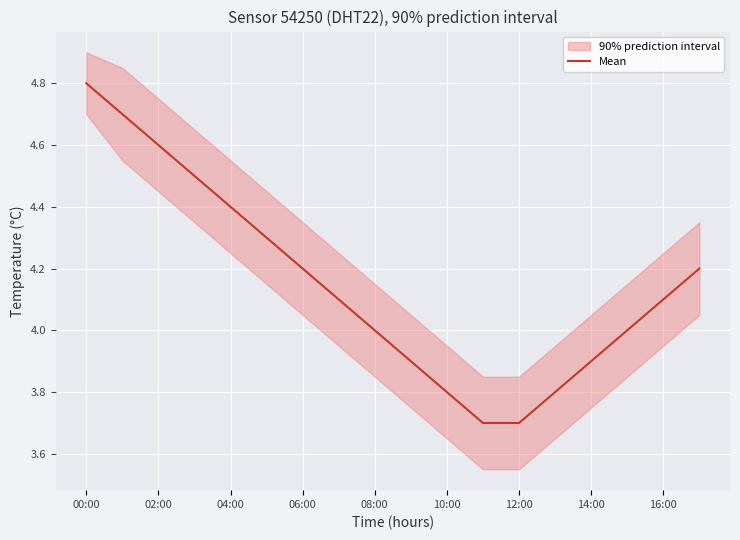

The Mean series shows 6.7 at 08:00. True or false?

False